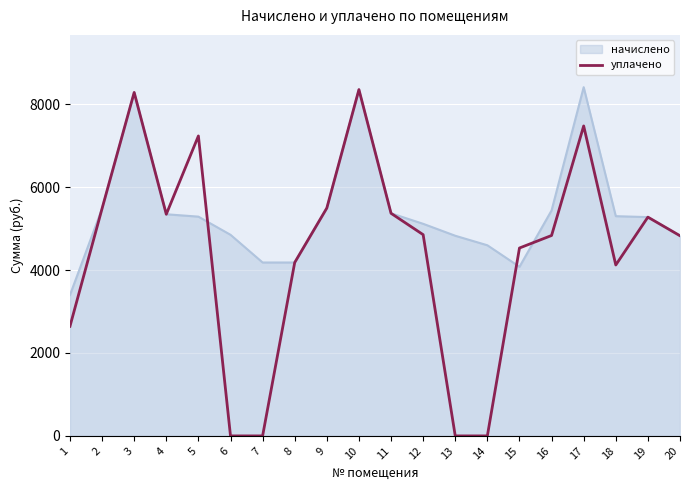

The value of уплачено at 19 is 5276.2. True or false?

True